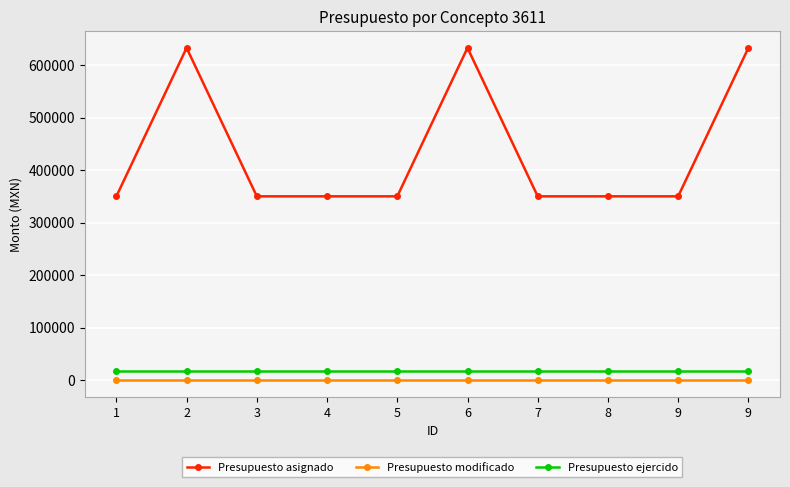

Between 1 and 3, which is larger?

1